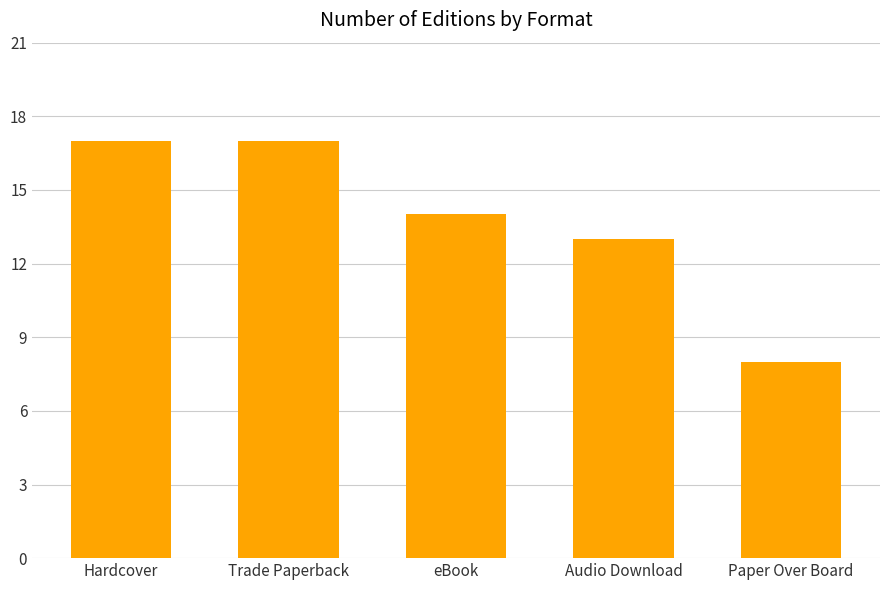

How many distinct data groups are displayed?

1